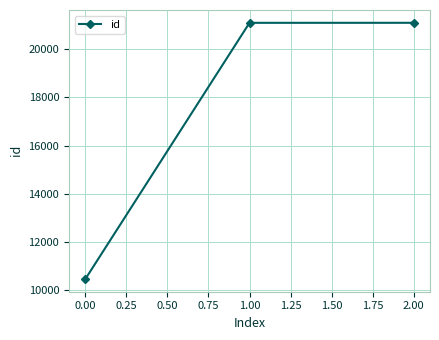

What is the greatest value displayed?

21101